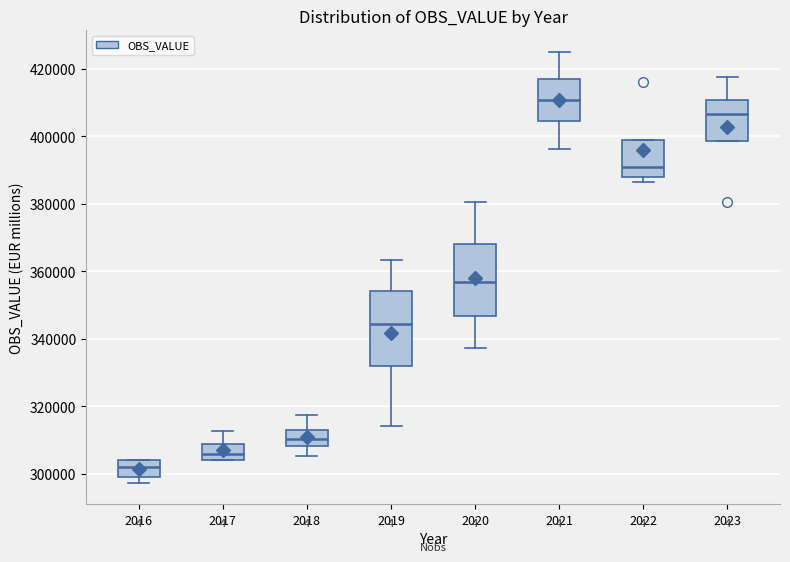

Reading left to right, read every box against the y-axis: the position of its median line, the range the box covers, and the ends of its whiskers. The values are not printed on the chart, so give them approximately, as read against the axis.

2016: median 302000, box 300000 to 304000, whiskers 298000 to 304000
2017: median 306000, box 304000 to 308000, whiskers 304000 to 312000
2018: median 310000, box 308000 to 314000, whiskers 306000 to 318000
2019: median 344000, box 332000 to 354000, whiskers 314000 to 364000
2020: median 356000, box 346000 to 368000, whiskers 338000 to 380000
2021: median 410000, box 404000 to 416000, whiskers 396000 to 424000
2022: median 390000, box 388000 to 398000, whiskers 386000 to 398000
2023: median 406000, box 398000 to 410000, whiskers 398000 to 418000